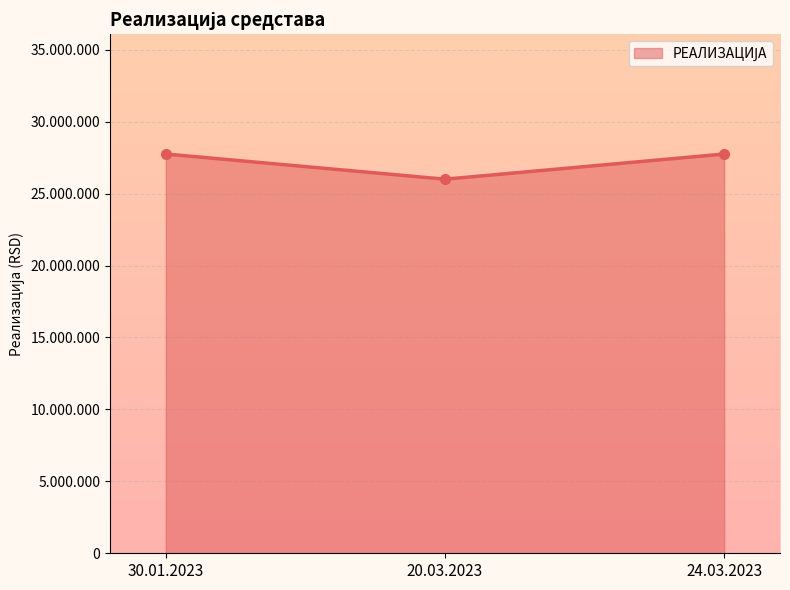

What is the difference between the values at 20.03.2023 and 30.01.2023?

1750000